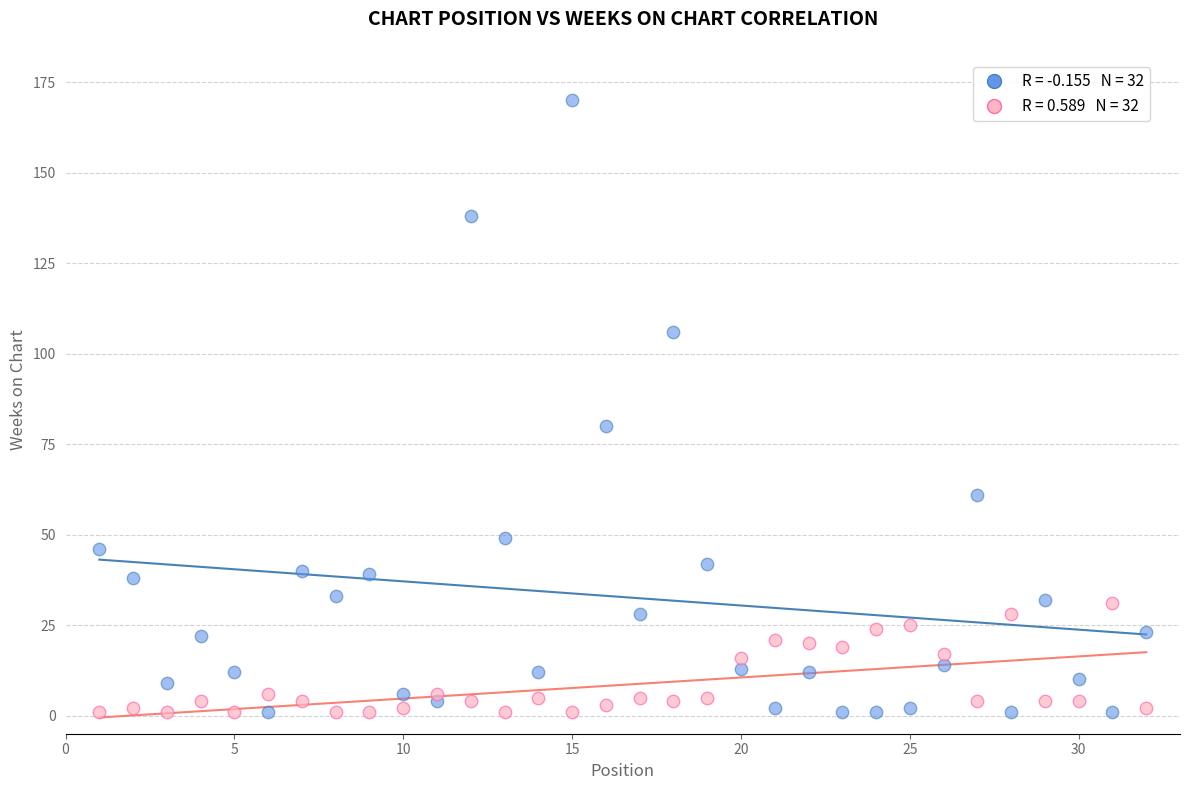

Across all series, what Y value is closest to 85?

80